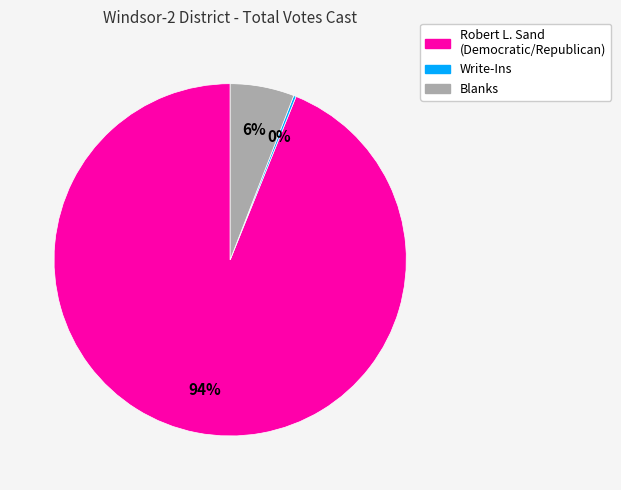

Does any single category account for the majority?

Yes